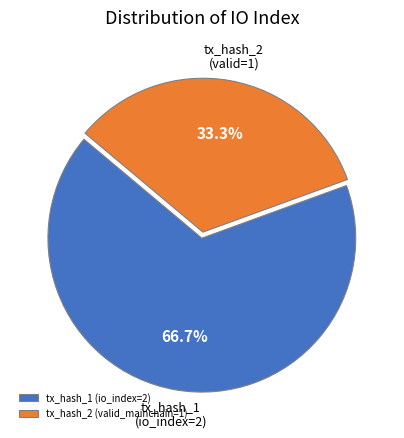

Rank the categories by value from highest to lowest.

tx_hash_1 (io_index=2), tx_hash_2 (valid_mainchain=1)